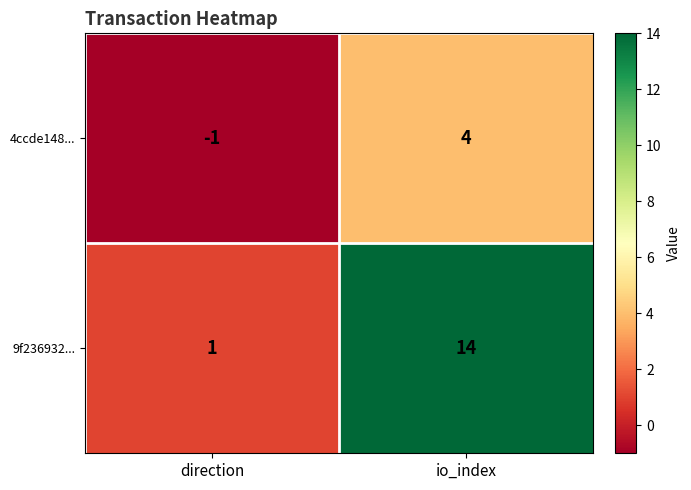

What is the total value across all series at io_index?

18